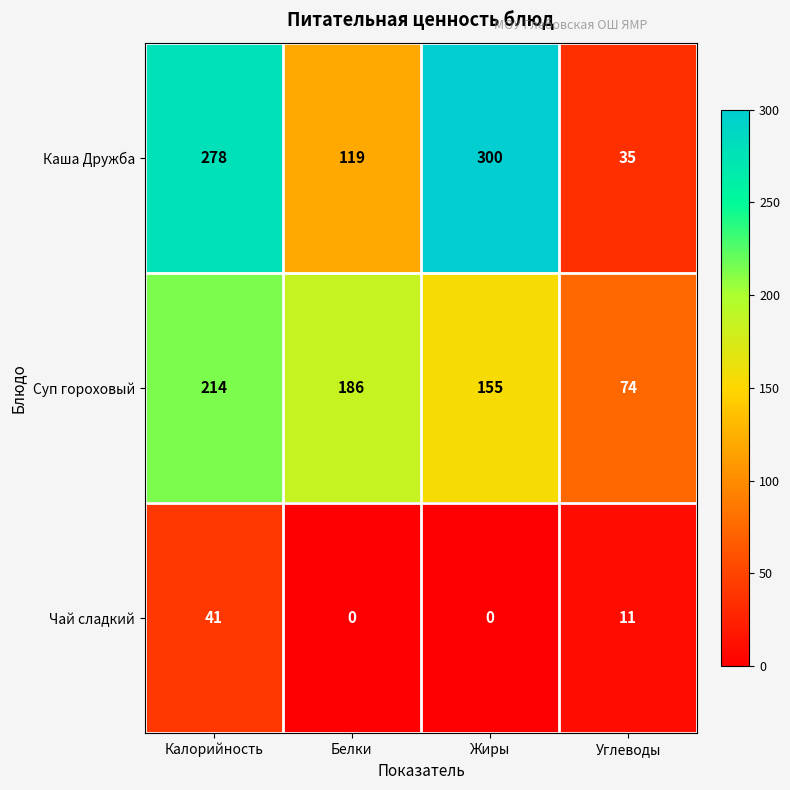

What is the maximum value shown in the chart?

300